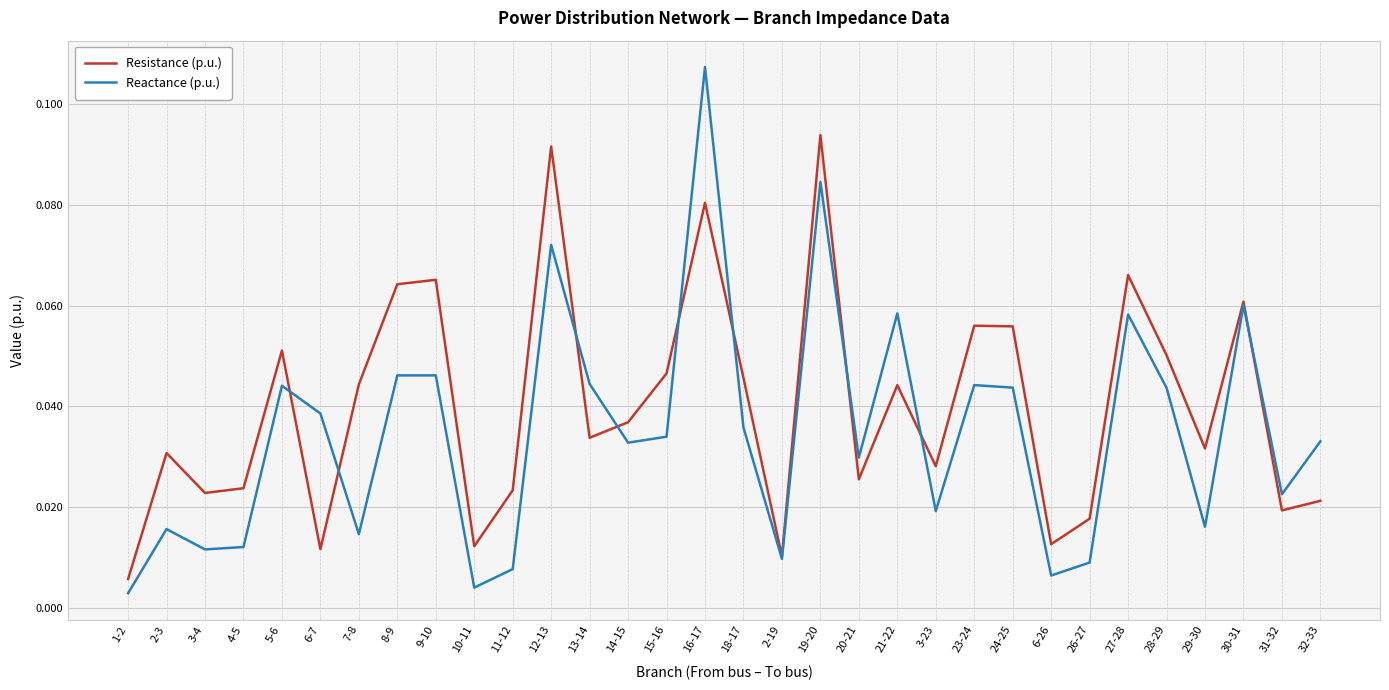

How many categories are shown in the chart?

32